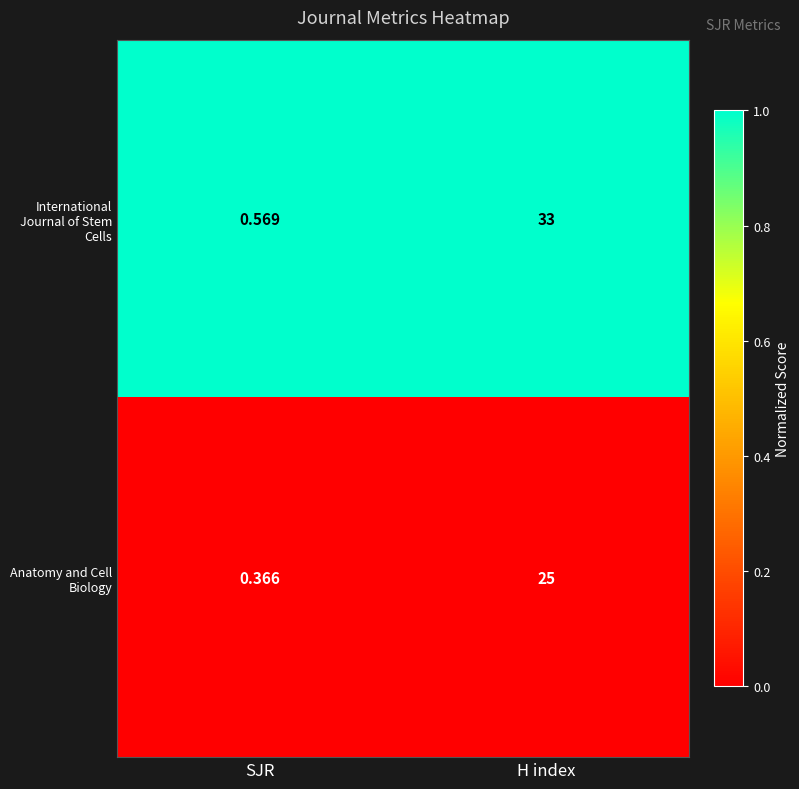

At which category is the sum across all series the highest?

H index